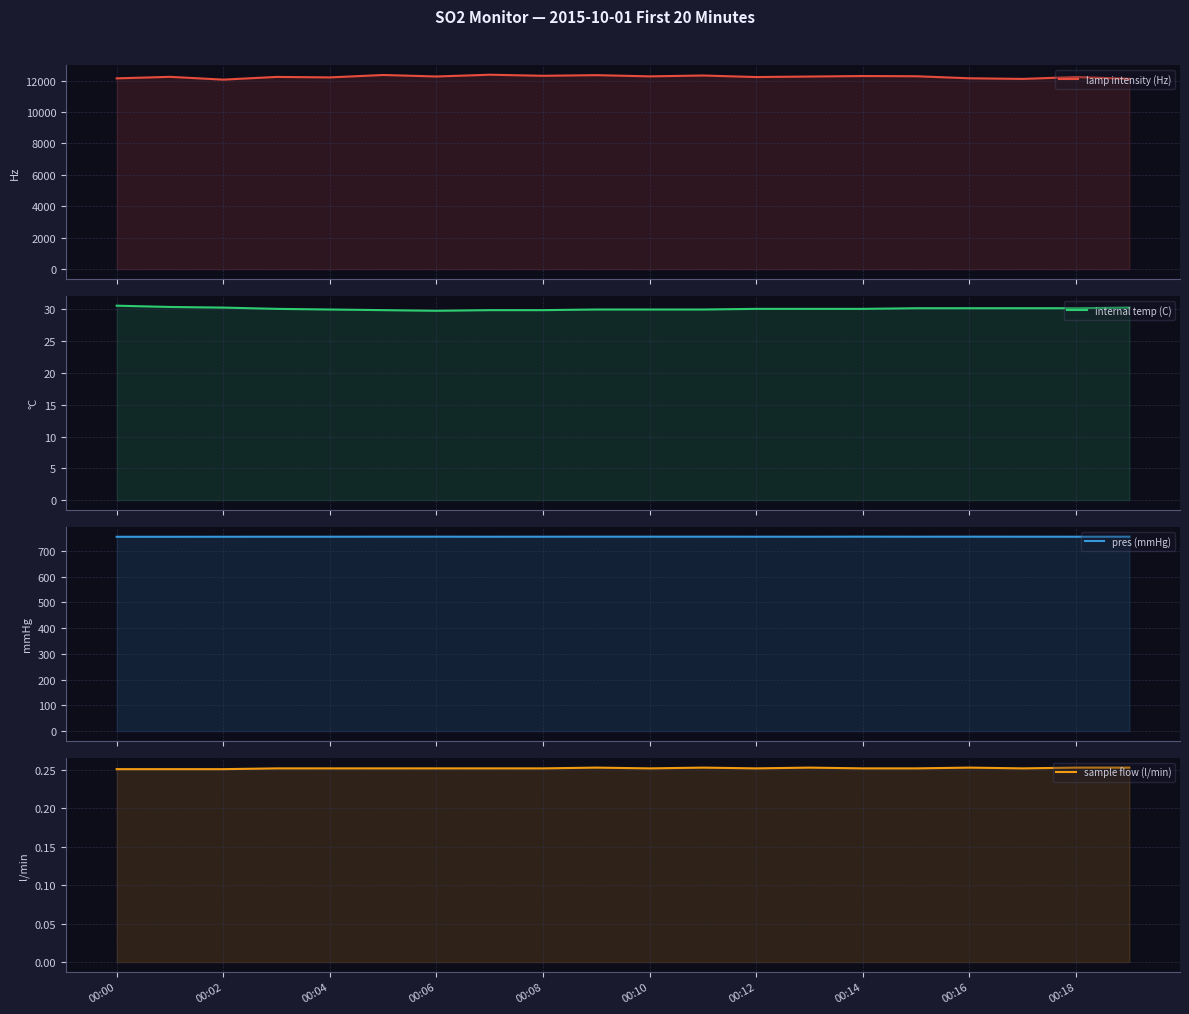

Read the pres (mmHg) value at 00:02.

754.8